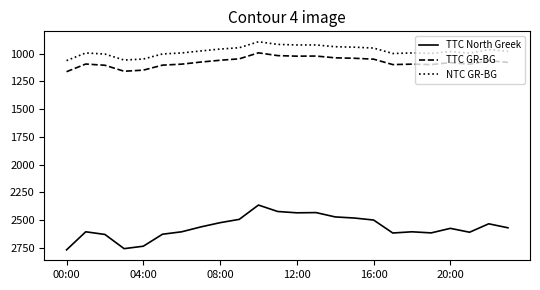

Which series has the widest spread of values?

TTC North Greek